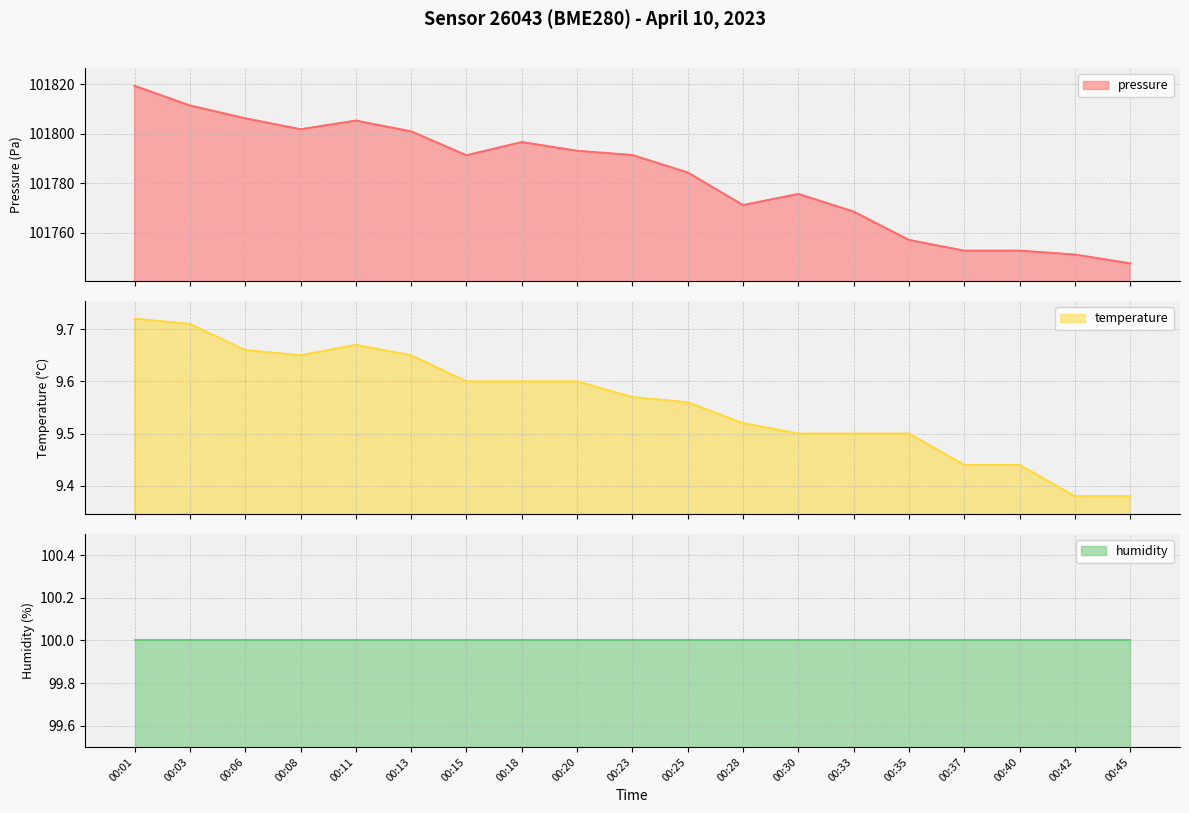

Between 00:35 and 00:40, which series saw the biggest shift?

pressure